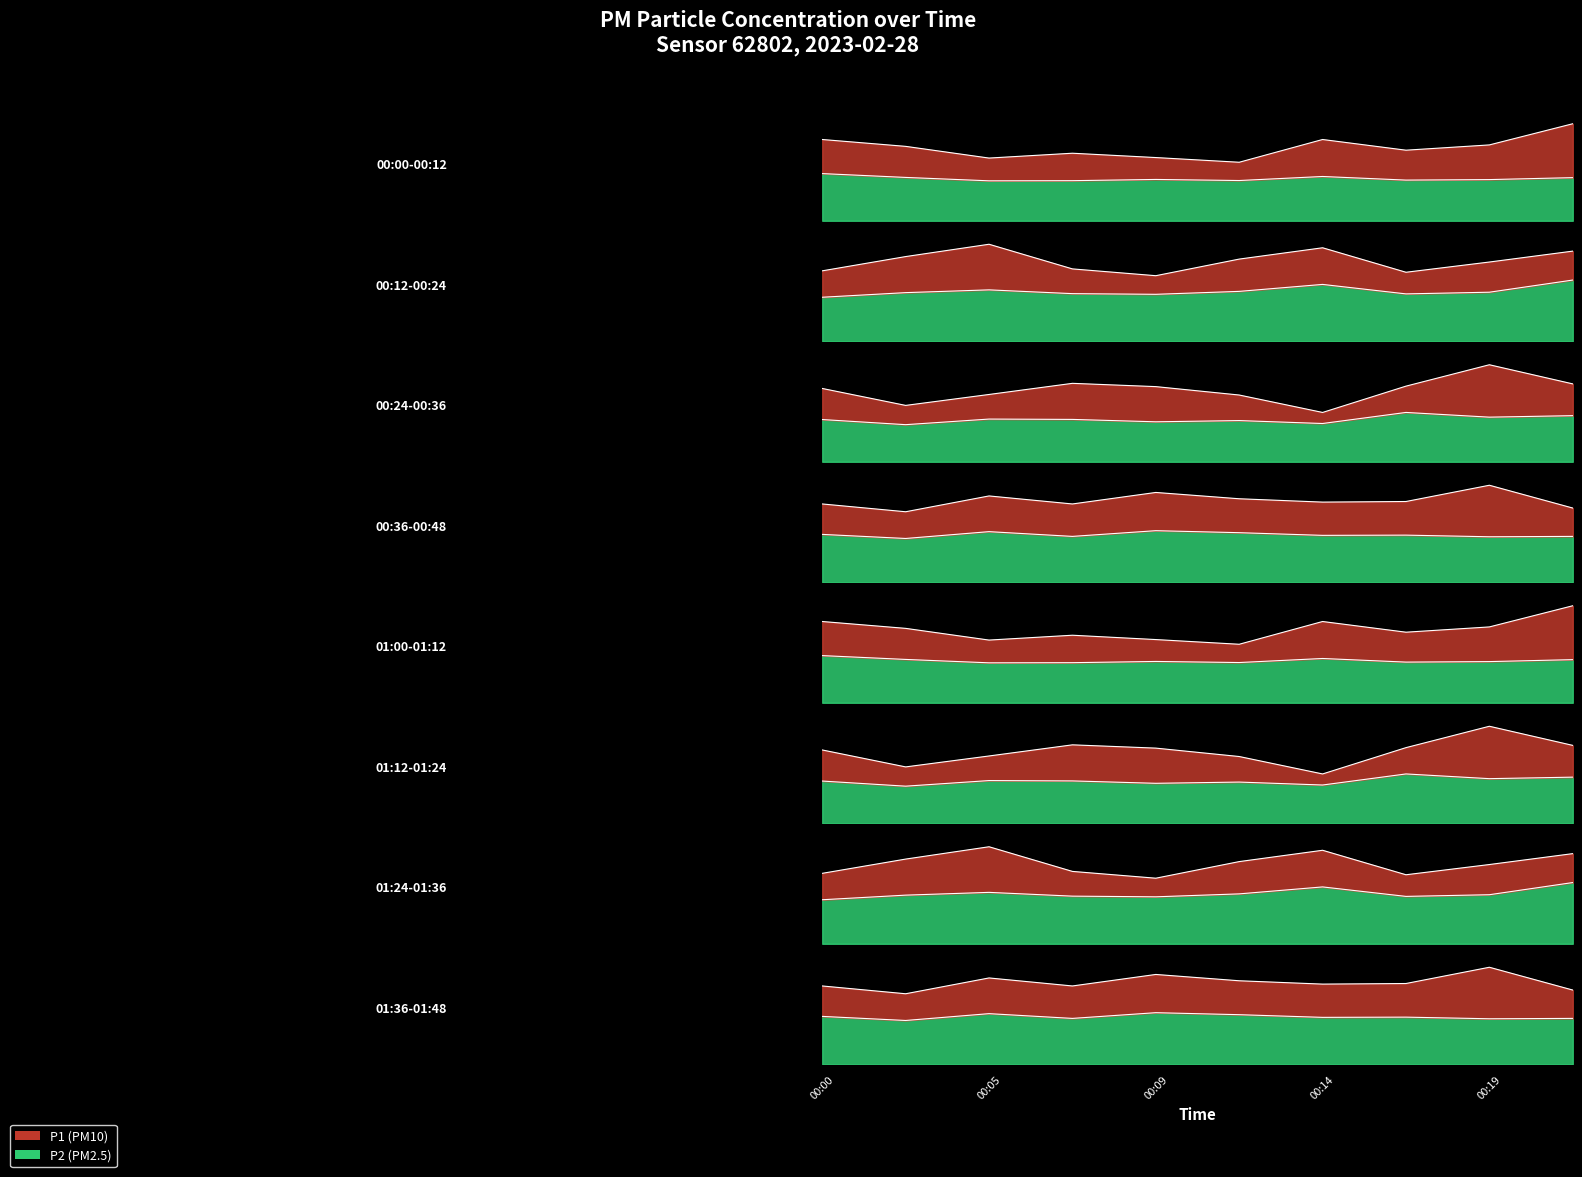

Between 00:19 and 00:29, which series saw the biggest shift?

P1